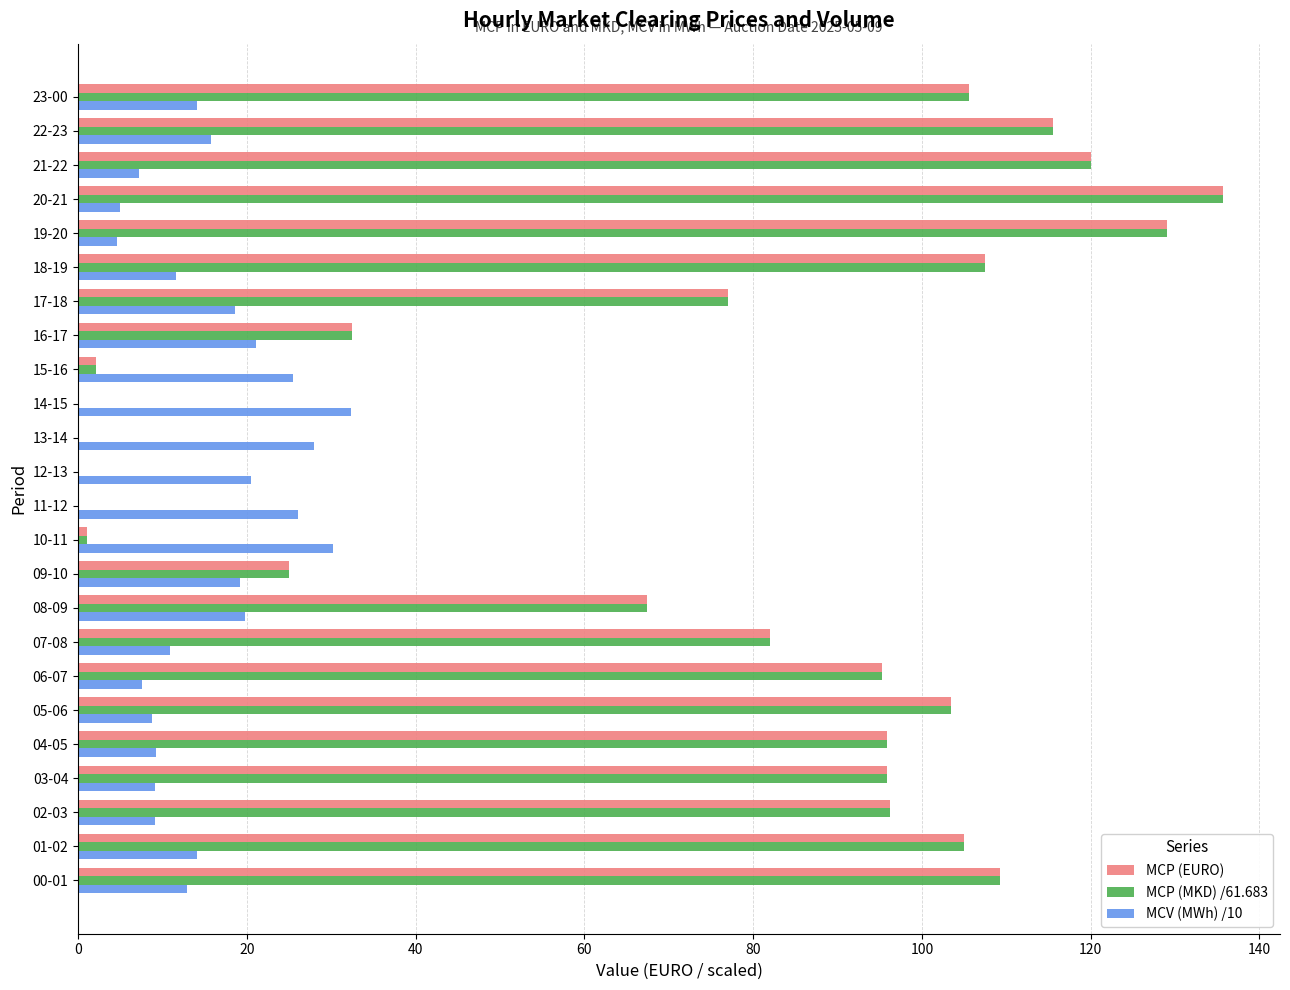

The MCP (EURO) series shows 25.0 at 08-09. True or false?

False